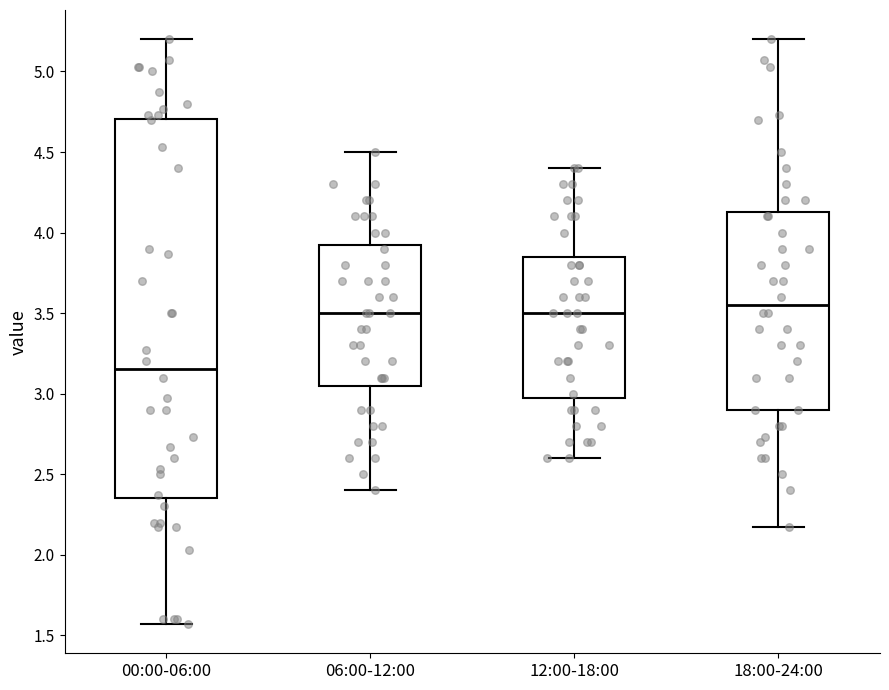

Reading left to right, transcribe this box plot: for each box, give where its median line is, the range the box spans, and where its two whiskers end, as read against the y-axis. The values are not printed on the chart, so give them approximately, as read against the axis.

00:00-06:00: median 3.15, box 2.35 to 4.70, whiskers 1.55 to 5.20
06:00-12:00: median 3.50, box 3.05 to 3.95, whiskers 2.40 to 4.50
12:00-18:00: median 3.50, box 3.00 to 3.85, whiskers 2.60 to 4.40
18:00-24:00: median 3.55, box 2.90 to 4.15, whiskers 2.15 to 5.20